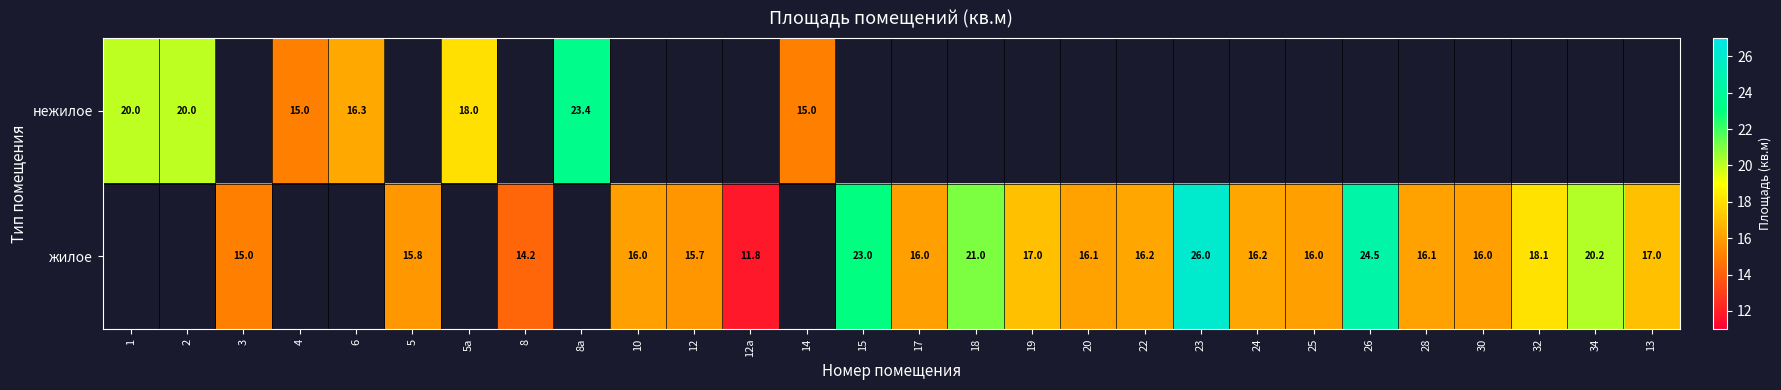

What is the sum of the жилое values at 18 and 19?

38.0